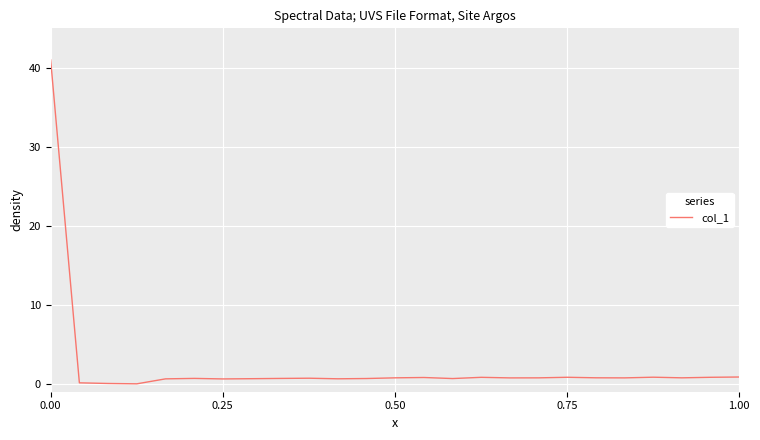

What is the difference between the maximum and minimum values?

41.0